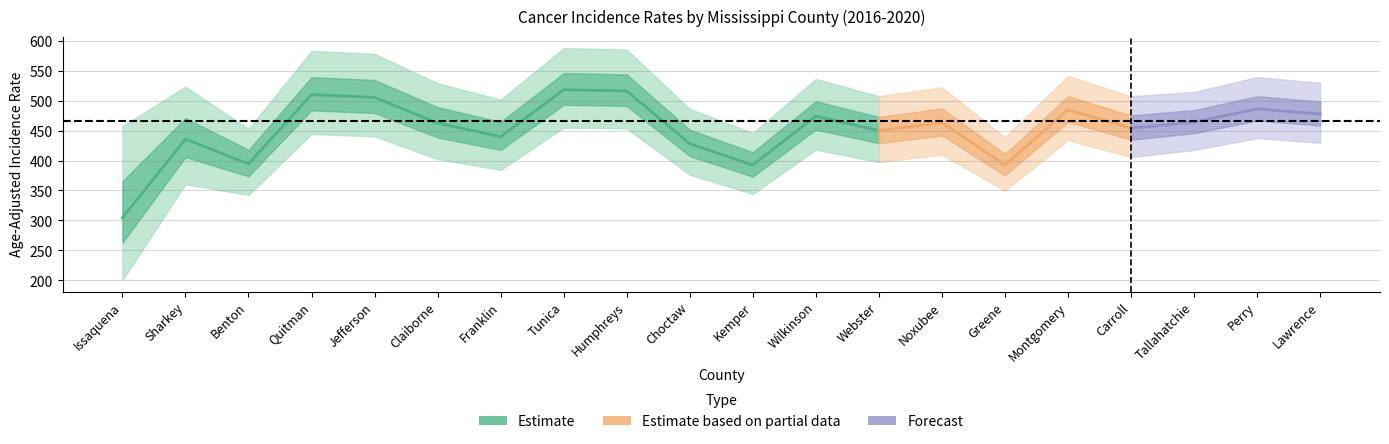

True or false: Upper 95% CI and Lower 95% CI intersect in this chart.

False